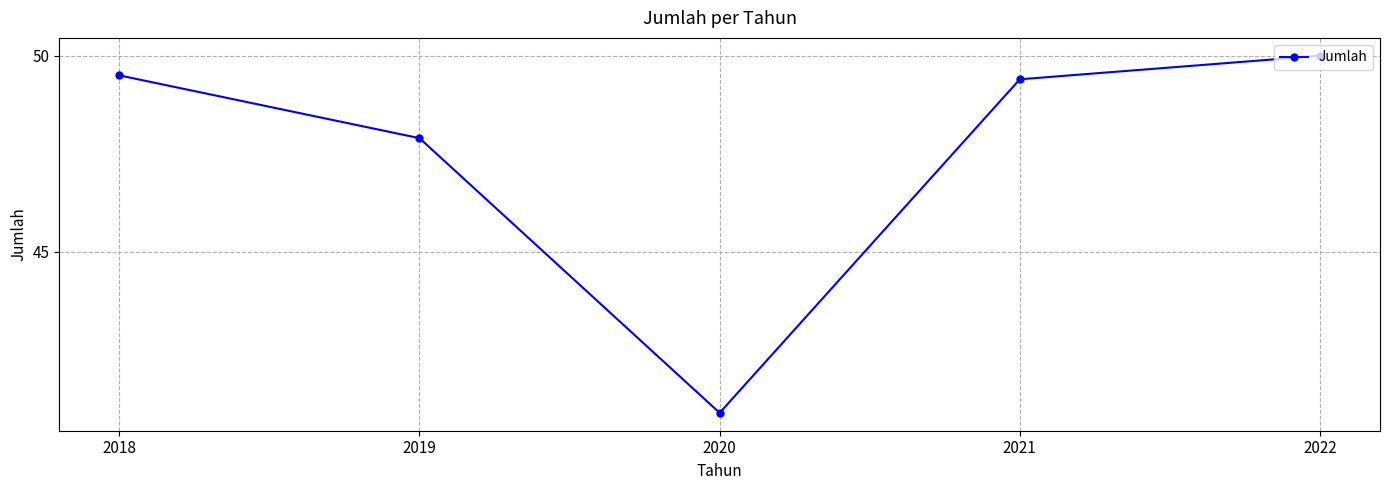

Reading left to right, what are all the values shown in this chart?

2018=49.5	2019=47.9	2020=40.9	2021=49.4	2022=50.0